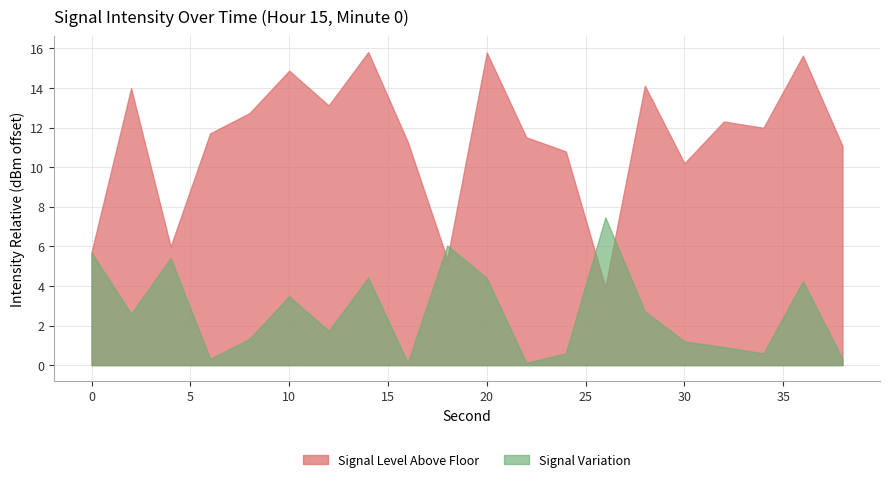

The value of Signal Level Above Floor at 30 is 14.9. True or false?

False